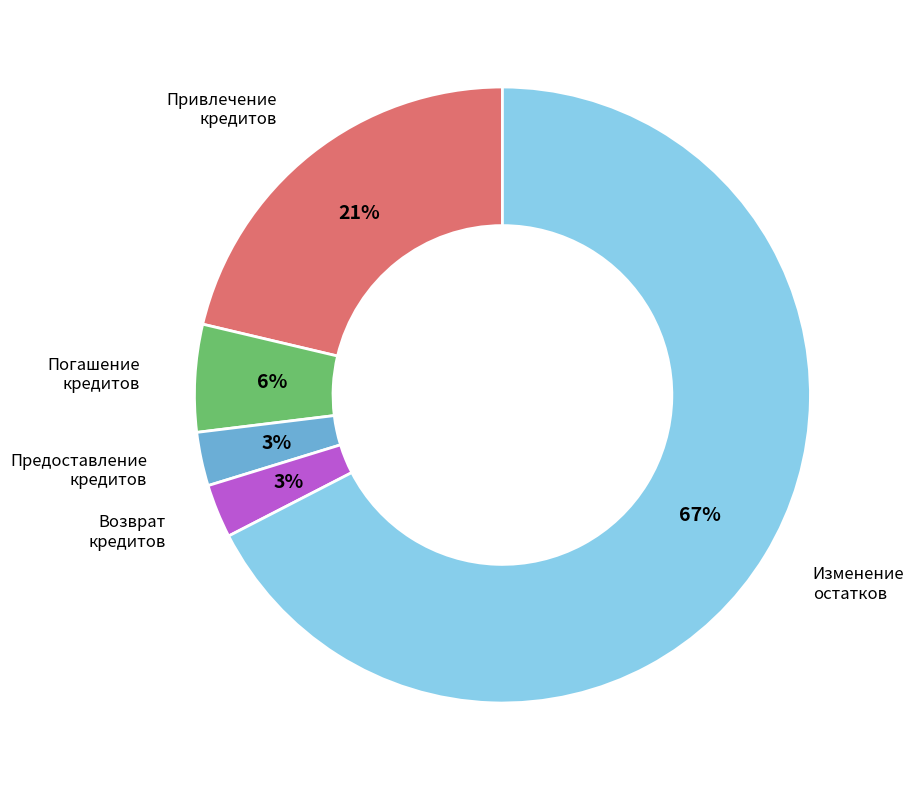

What is the largest slice in the pie chart?

Изменение остатков